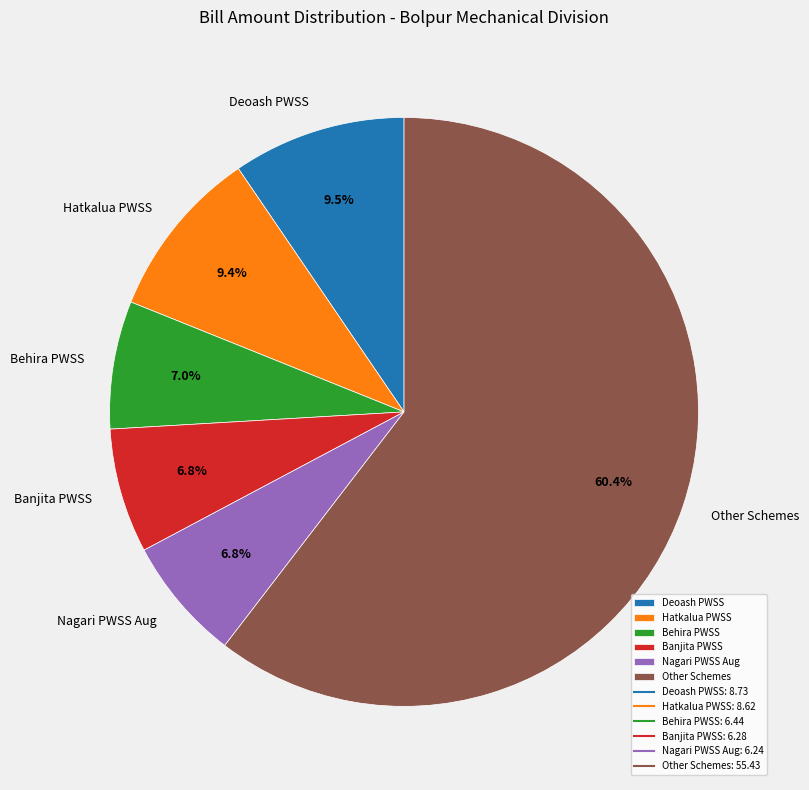

Combined, do Banjita PWSS and Behira PWSS account for over 50%?

No